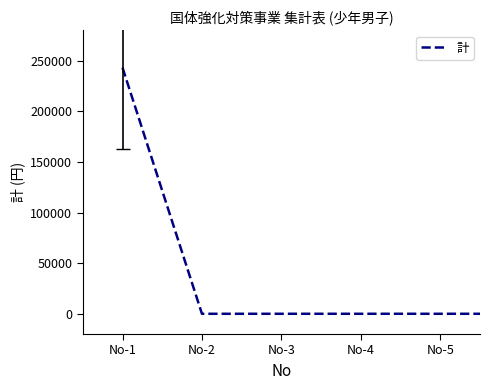

What is the maximum value shown in the chart?

243102